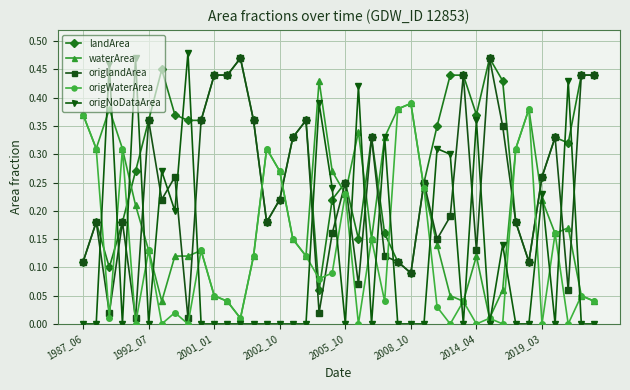

Which series has the largest total across all categories?

landArea